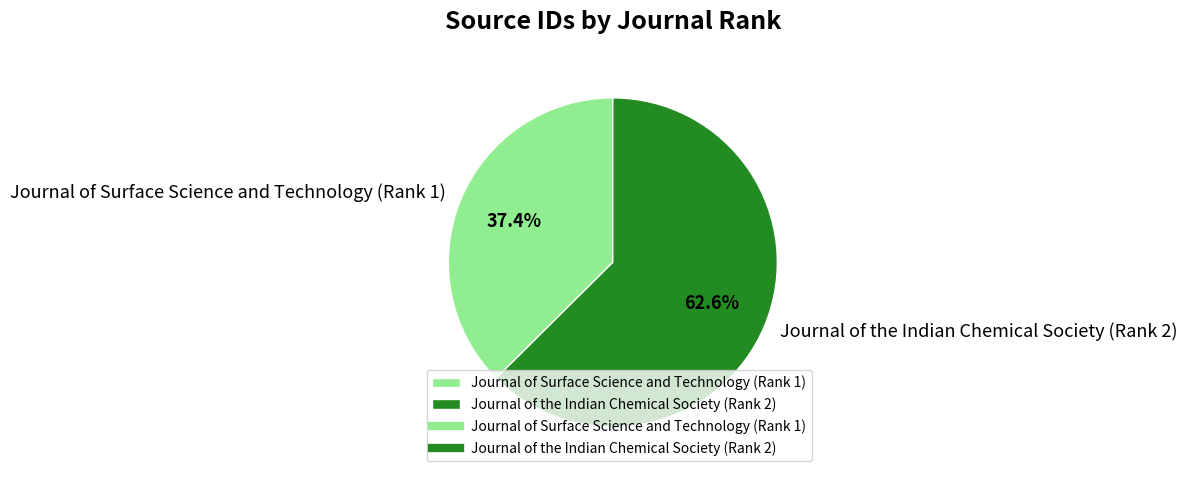

What is the total percentage of Journal of the Indian Chemical Society (Rank 2) and Journal of Surface Science and Technology (Rank 1)?

100.0%